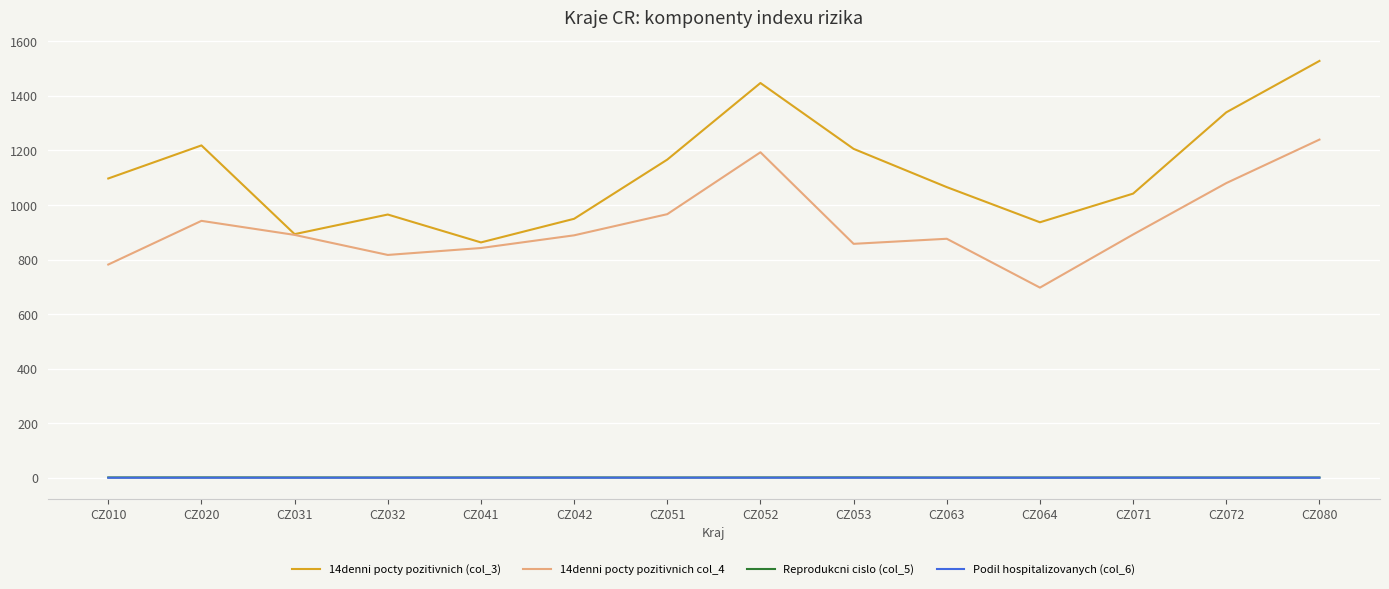

Is it true that 14denni pocty pozitivnich col_4 equals 617.8 at CZ042?

False